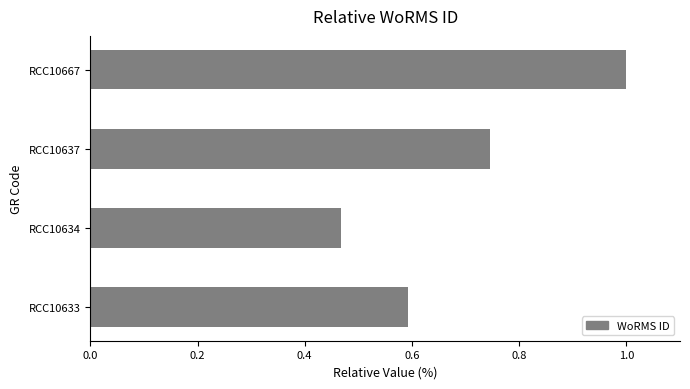

The chart shows a value of 1.4 at RCC10667. True or false?

False